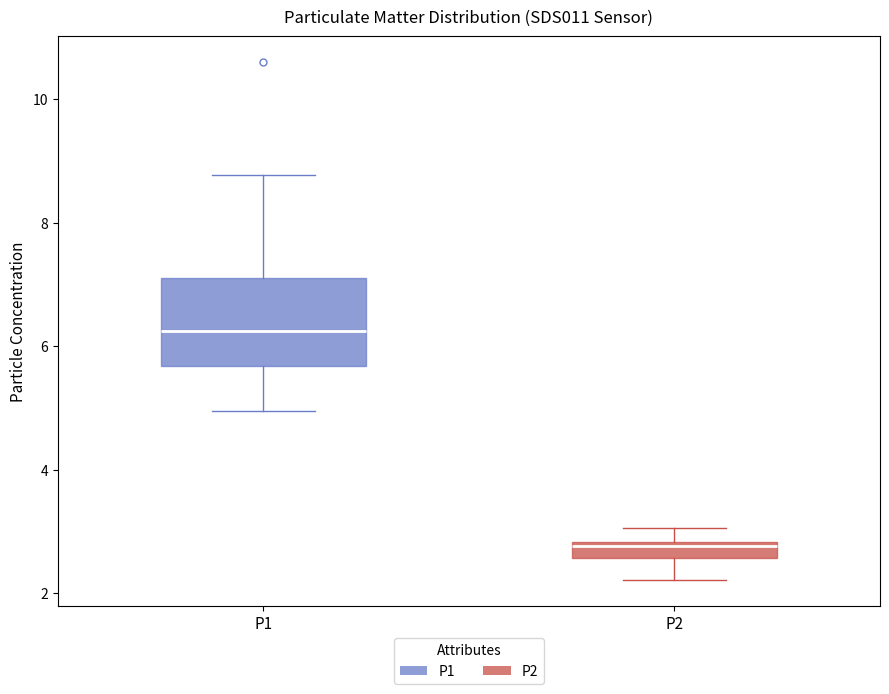

Which box is the tallest, from its lower edge to its upper edge?

P1